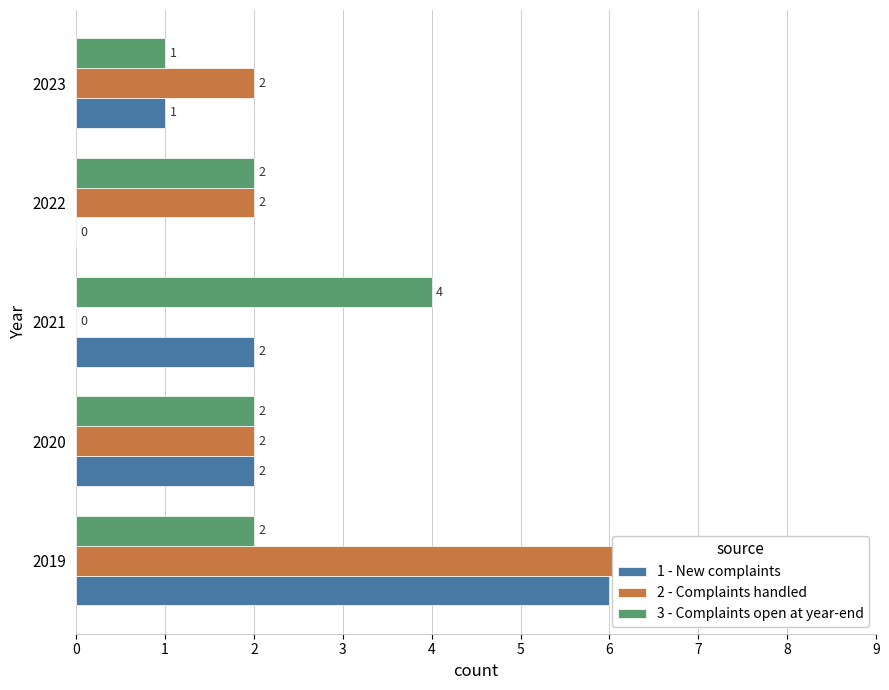

What is the total value across all series at 2?

6